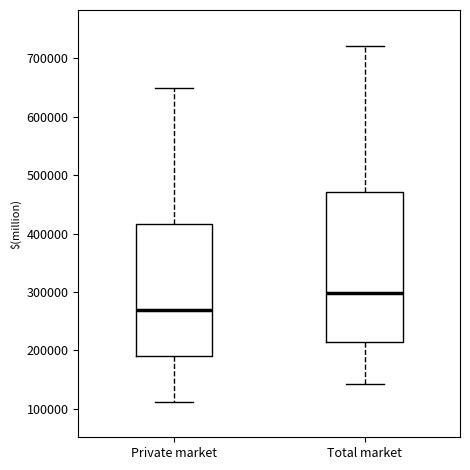

Which box has the highest median line?

Total market